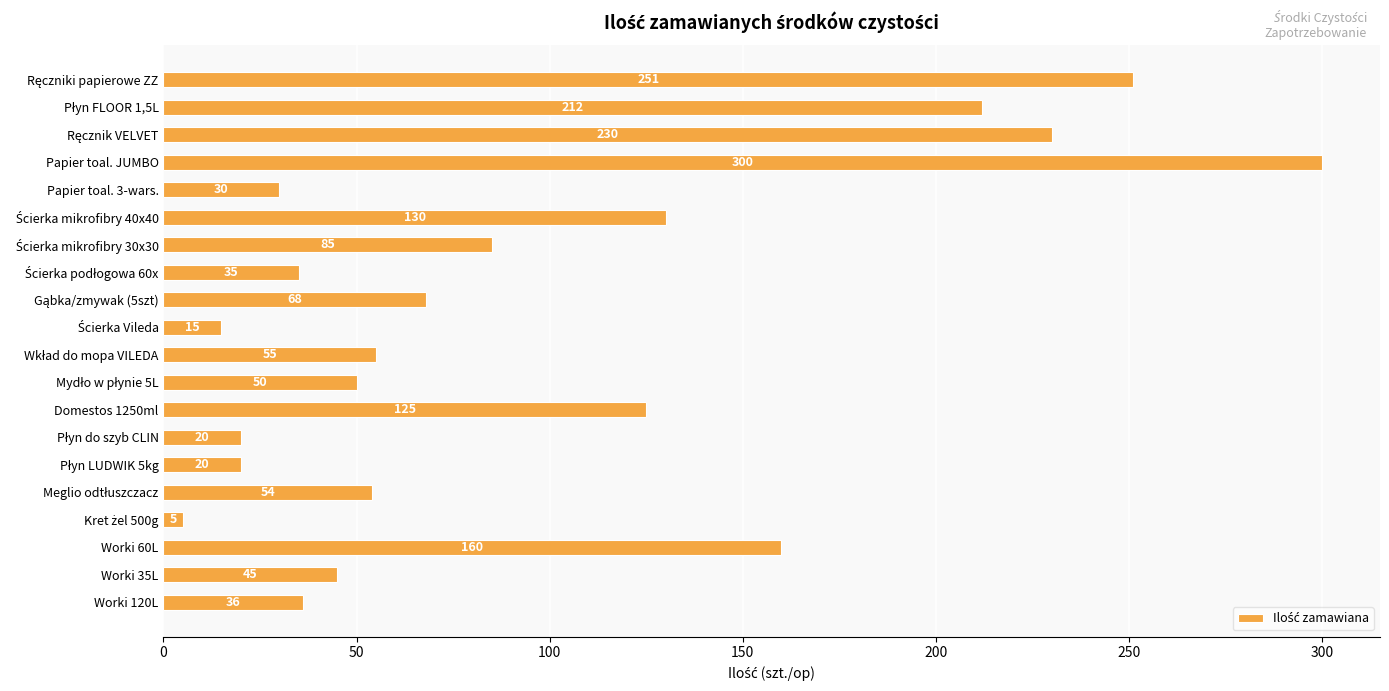

What is the average value?

96